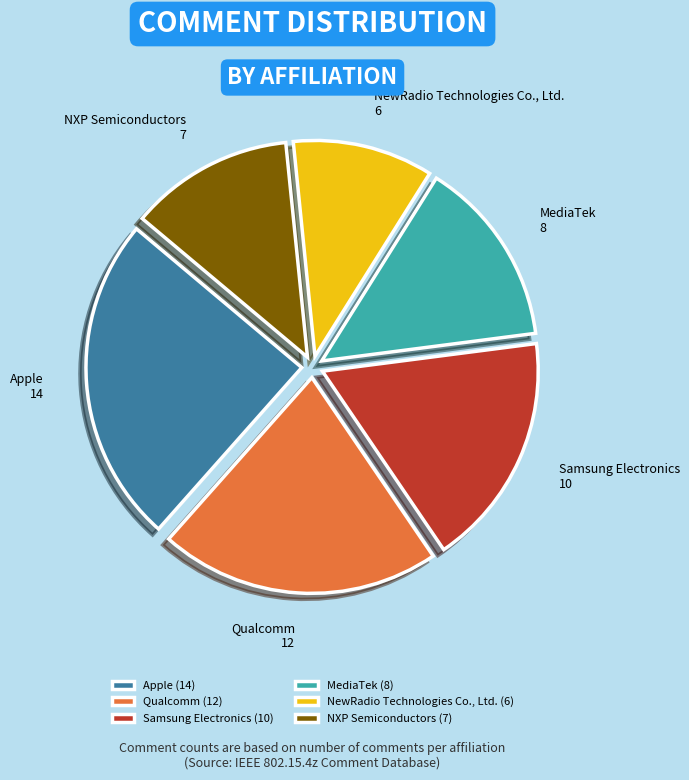

Count the number of slices in the pie.

6